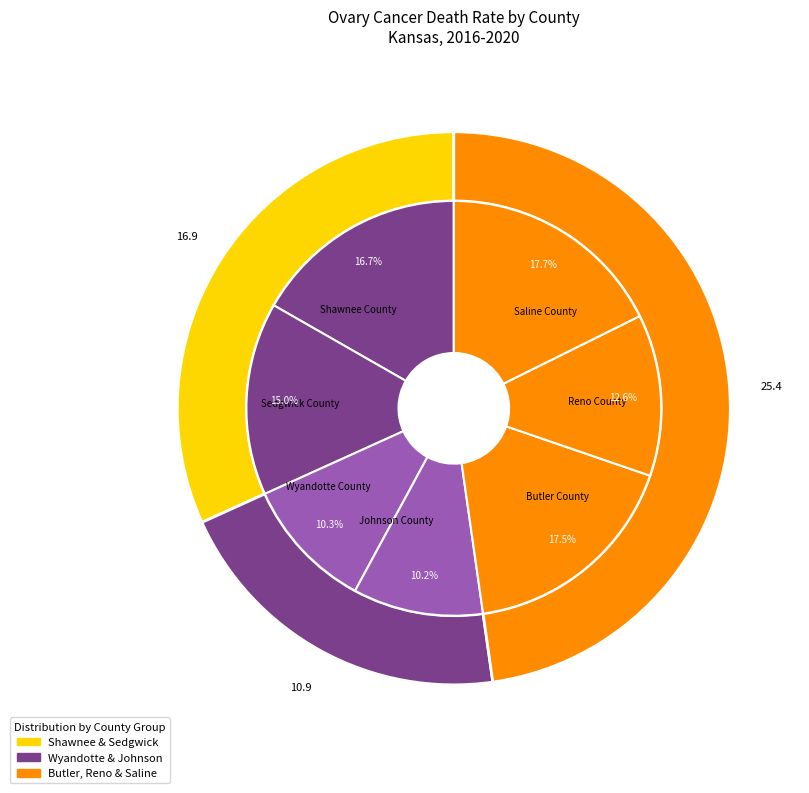

How much of the chart is everything except Sedgwick County?

85.0%